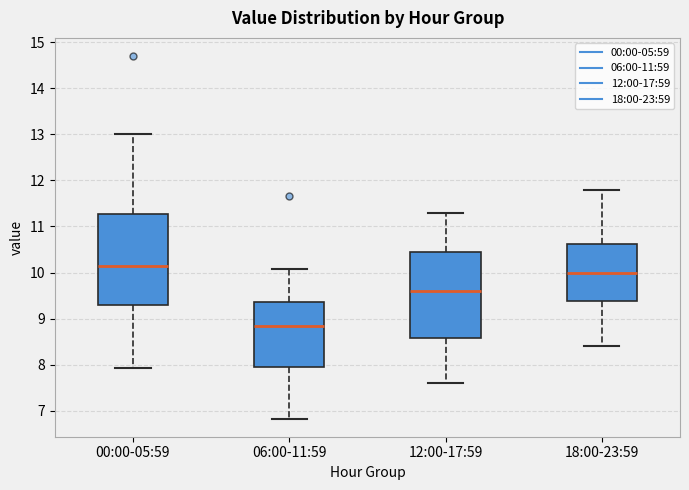

Where does the upper whisker of the box for 12:00-17:59 end on the y-axis? The values are not printed on the chart, so give them approximately, as read against the axis.

11.3